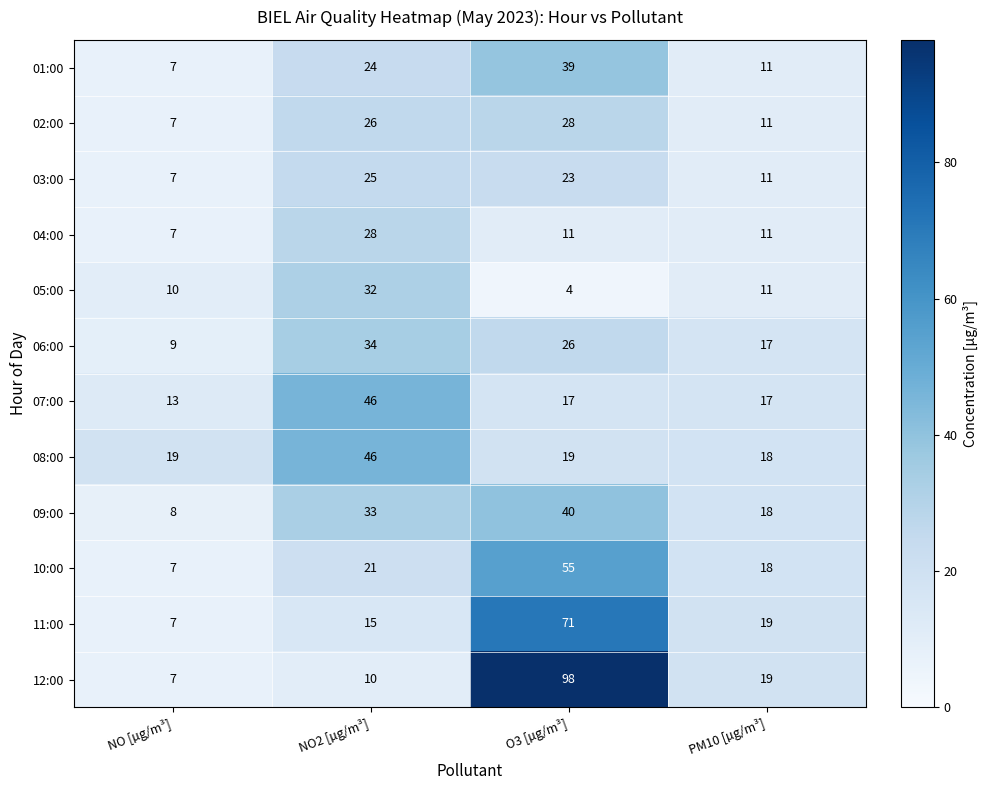

Which series has the largest total across all categories?

12:00